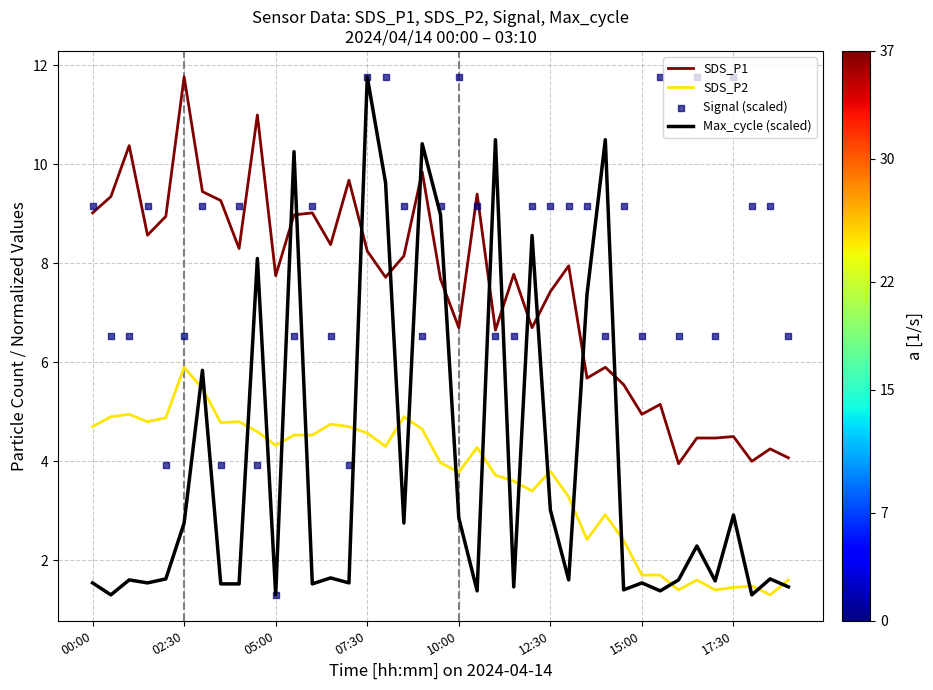

At how many categories does at least one series exceed 4?

39